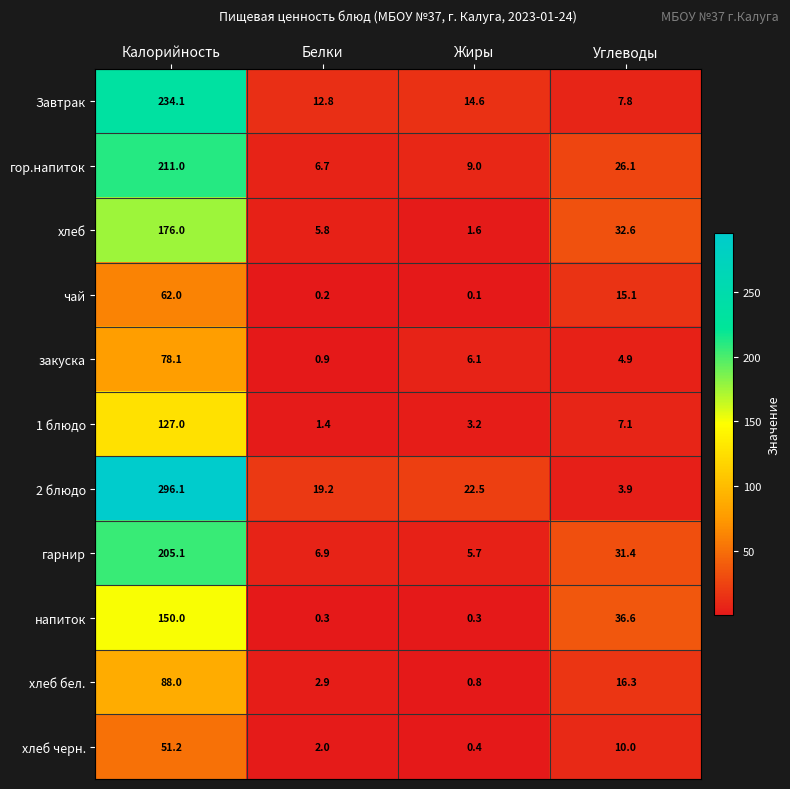

What is the difference between the maximum and second lowest values in the напиток series?

149.7